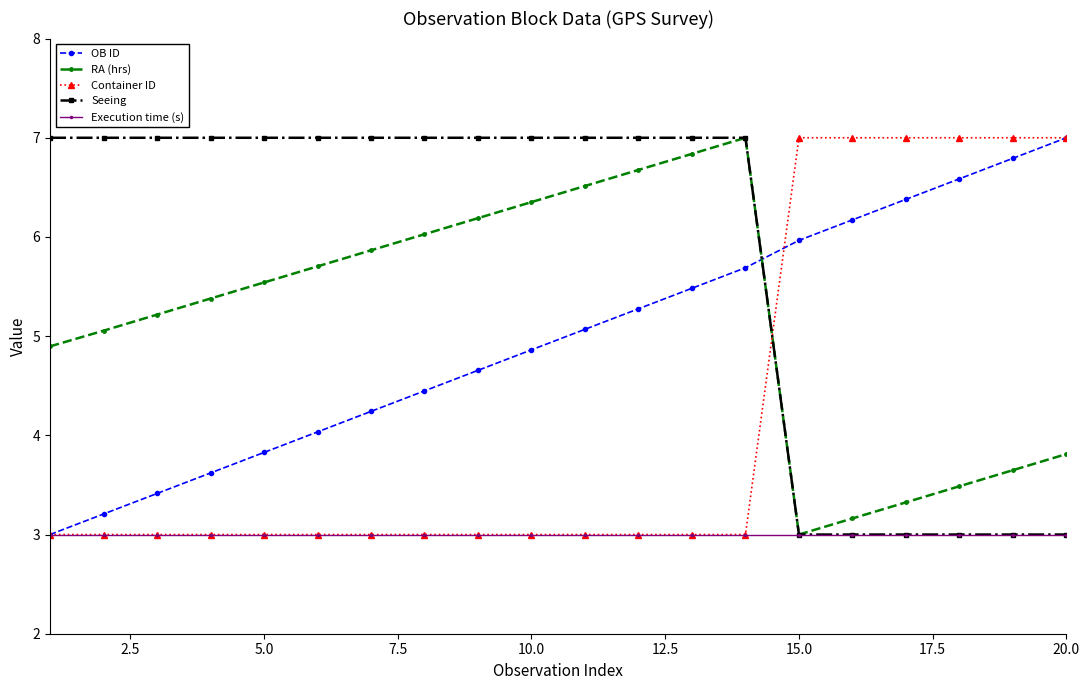

In RA (hrs), how many points are higher than both neighbors (excluding endpoints)?

1